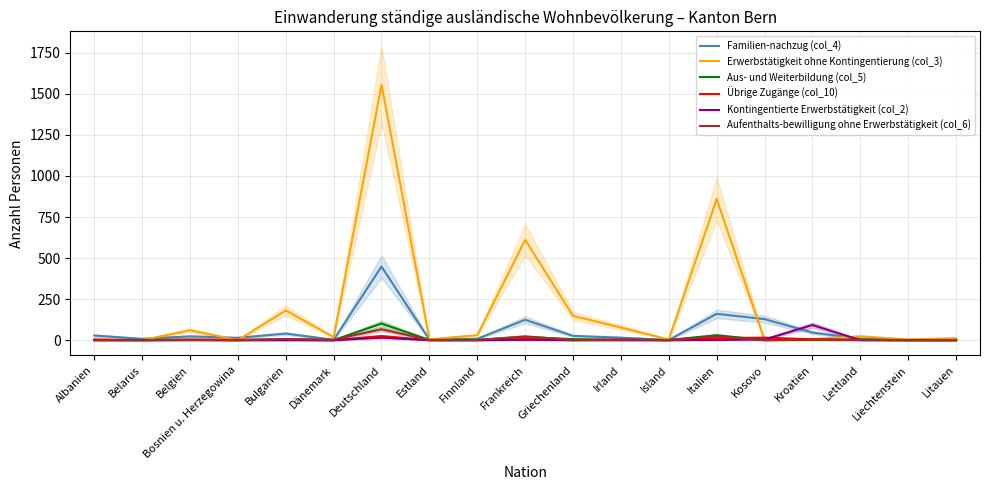

Reading right to left, extract all data points from this chart.

Familien-nachzug (col_4): 2	1	9	46	128	160	1	15	26	124	8	3	448	2	40	14	23	8	28
Erwerbstätigkeit ohne Kontingentierung (col_3): 12	4	23	7	0	860	4	77	148	611	30	5	1556	18	181	0	60	0	1
Aus- und Weiterbildung (col_5): 0	1	2	2	0	30	1	1	6	19	2	1	101	0	6	0	2	1	1
Übrige Zugänge (col_10): 0	0	1	5	15	13	0	0	0	6	0	0	25	0	1	2	3	0	4
Kontingentierte Erwerbstätigkeit (col_2): 0	0	0	92	4	1	0	3	0	2	0	0	15	0	0	0	1	0	0
Aufenthalts-bewilligung ohne Erwerbstätigkeit (col_6): 1	0	2	3	0	23	0	3	1	23	1	1	66	3	7	0	1	0	0